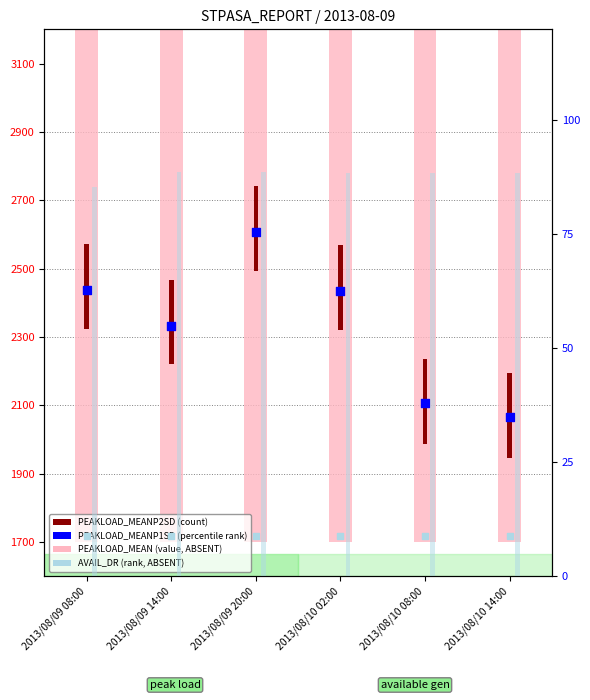

At how many categories does at least one series exceed 160?

6